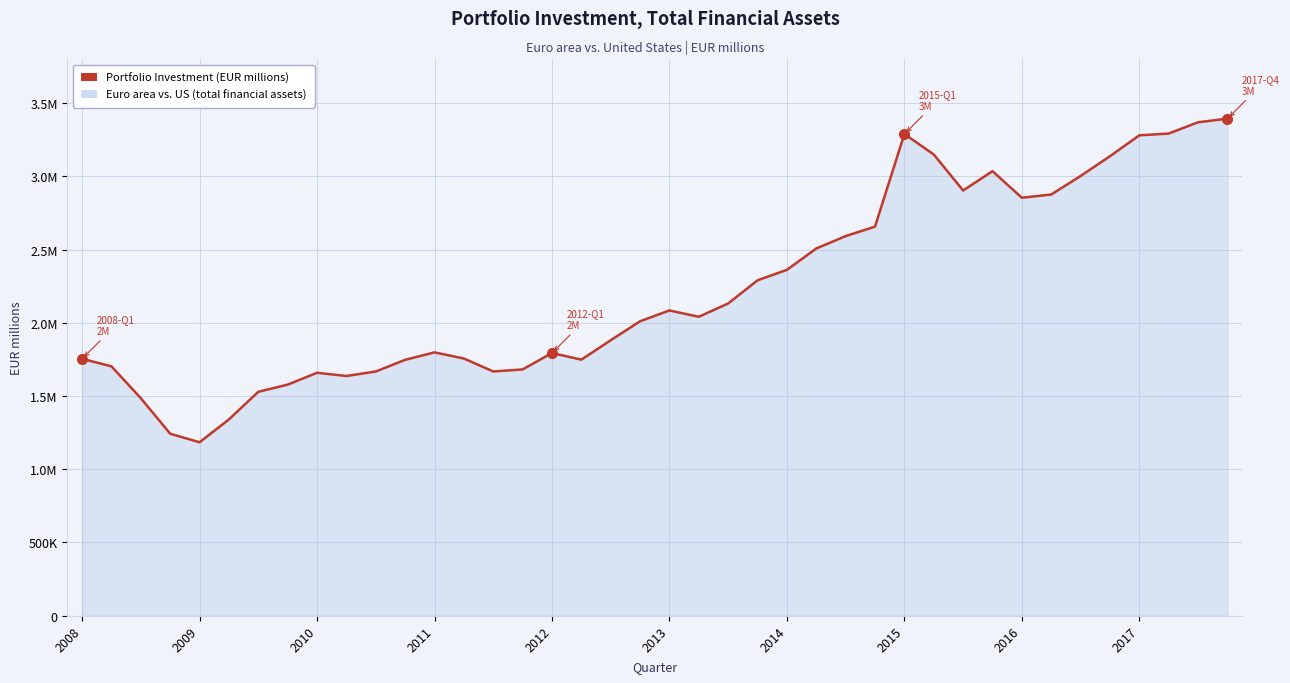

What is the value of the 16th point from the left?

1681635.9